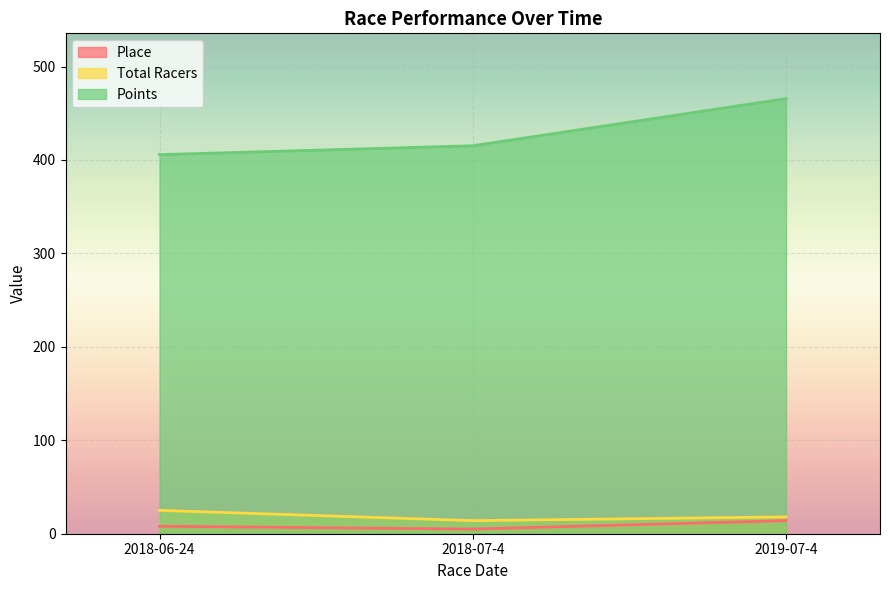

What is the value of the Total Racers point at the 1st from the left?

25.0